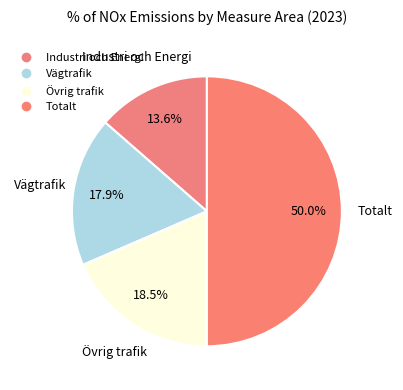

How many segments does this pie chart have?

4